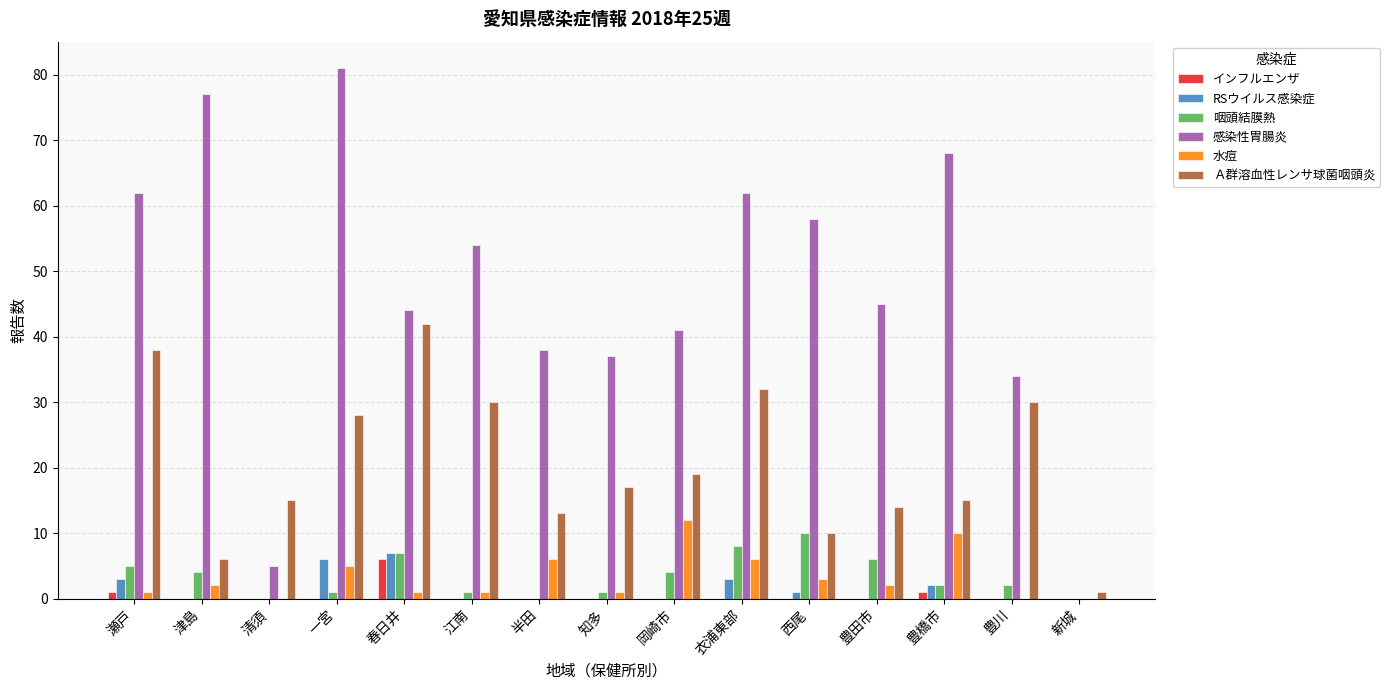

Is it true that 水痘 equals 12 at 岡崎市?

True